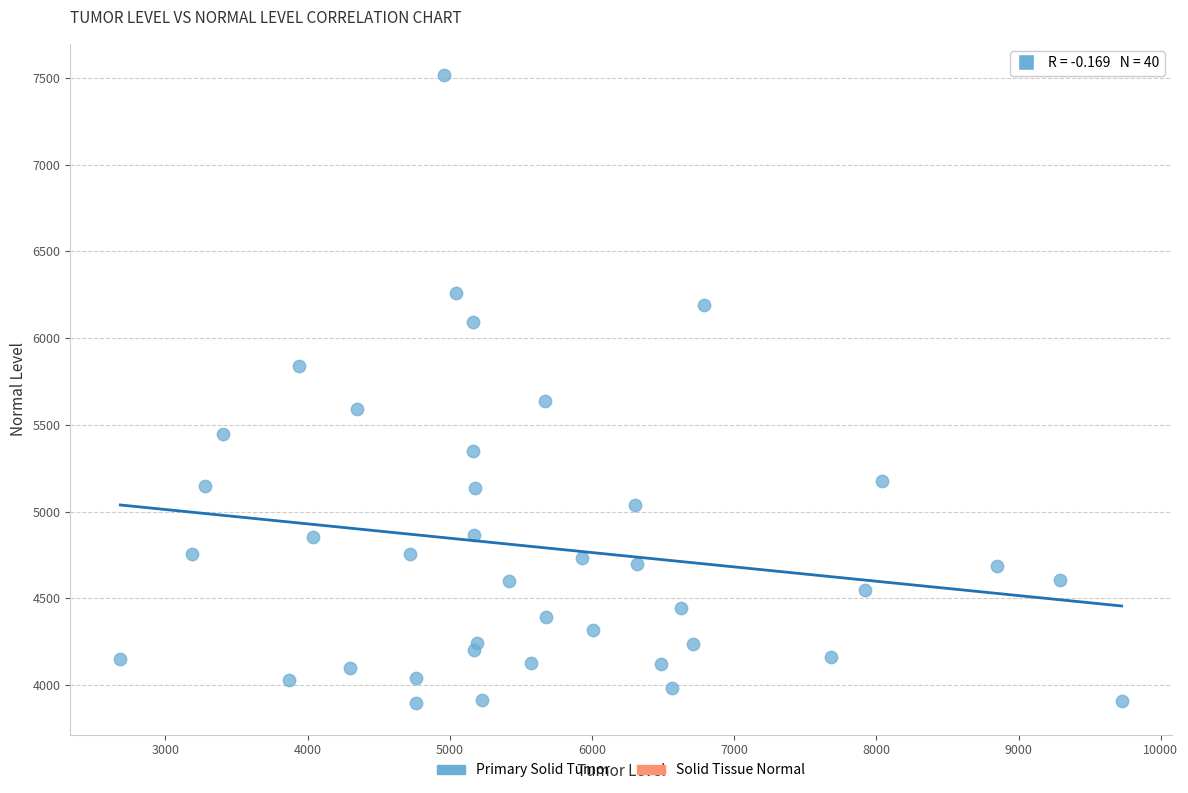

What Y value in the scatter plot is closest to 5705?

5635.4